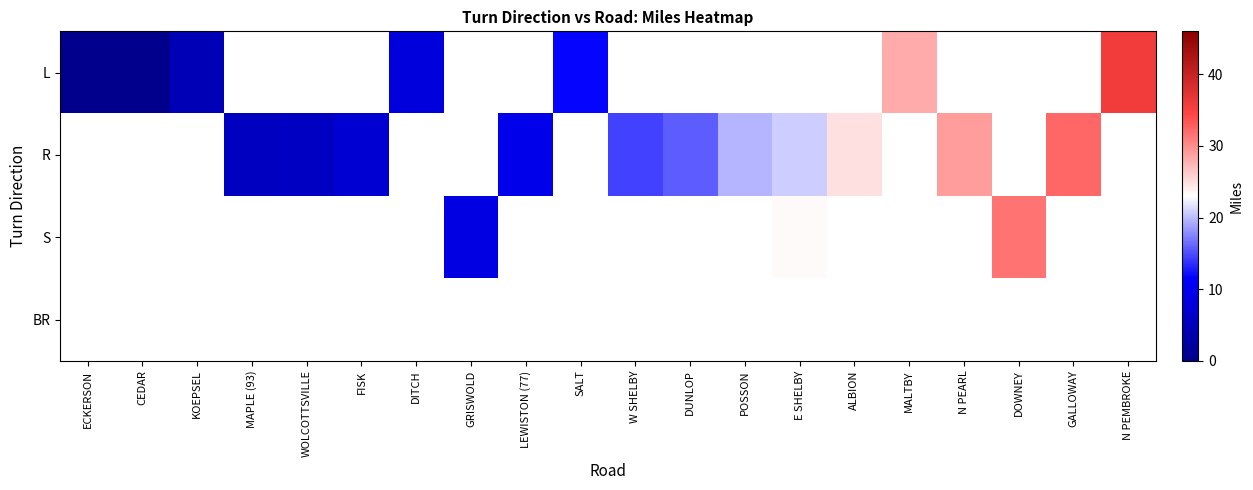

What is the approximate value of L at N PEMBROKE?

35.6